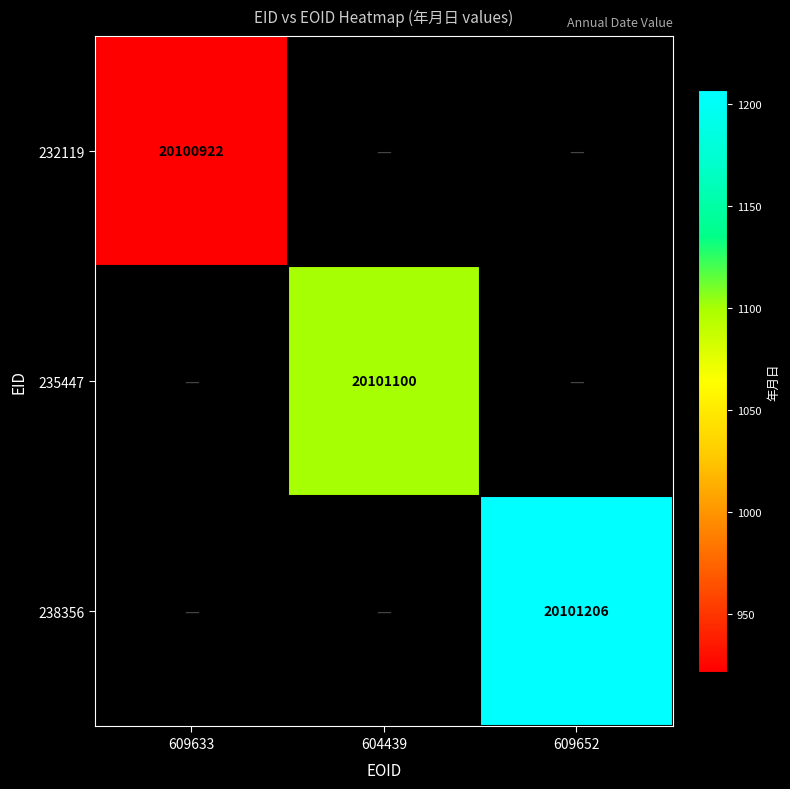

Between 609652 and 609633, which is larger?

609633